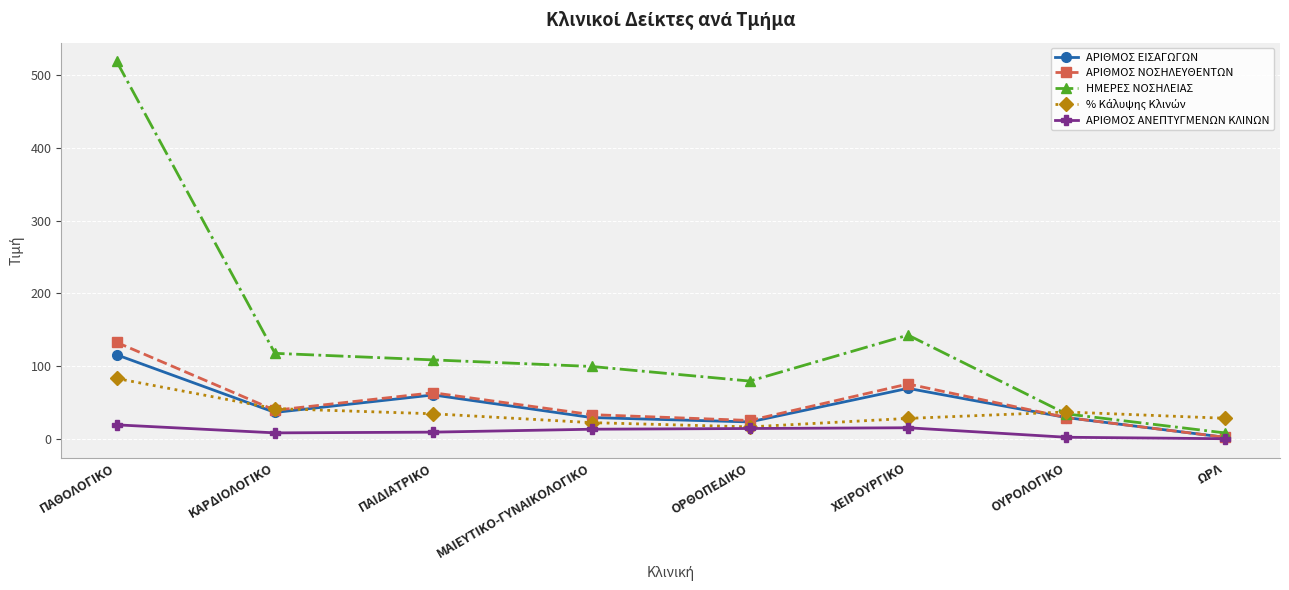

True or false: ΗΜΕΡΕΣ ΝΟΣΗΛΕΙΑΣ has a value of 518.0 at ΠΑΘΟΛΟΓΙΚΟ.

True